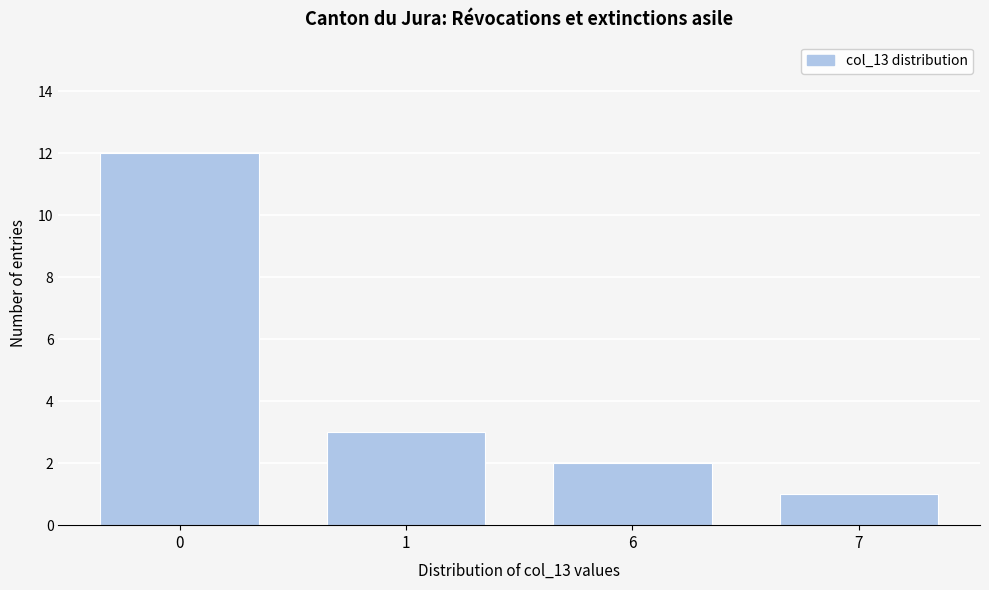

Reading left to right, what are all the values shown in this chart?

0=12	1=3	6=2	7=1